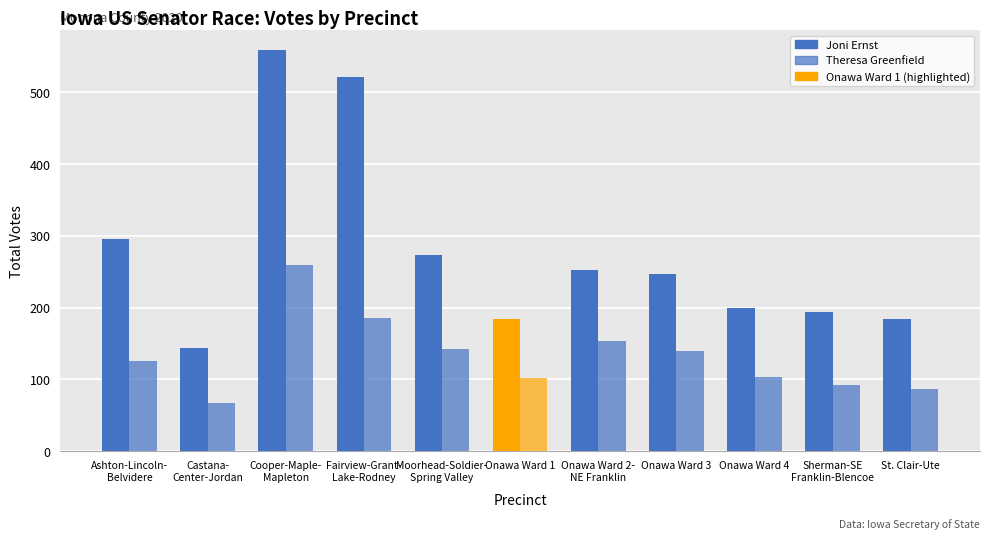

Which category has the highest value across all series?

Cooper-Maple-
Mapleton